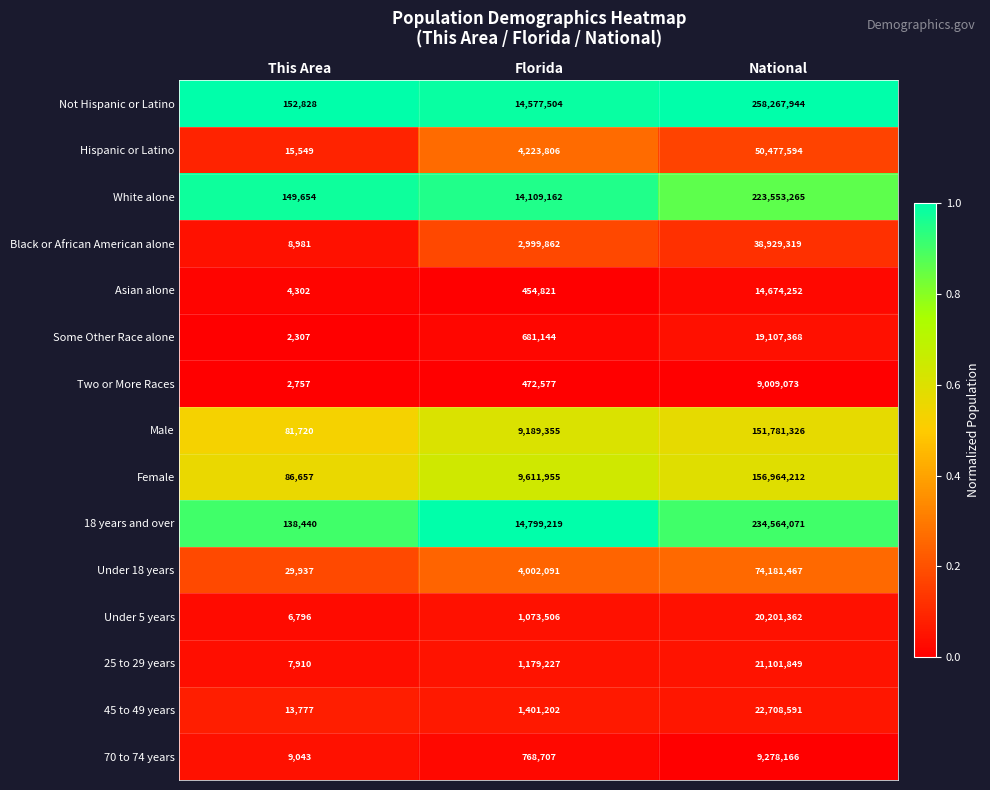

True or false: 70 to 74 years has a value of 9043 at This Area.

True